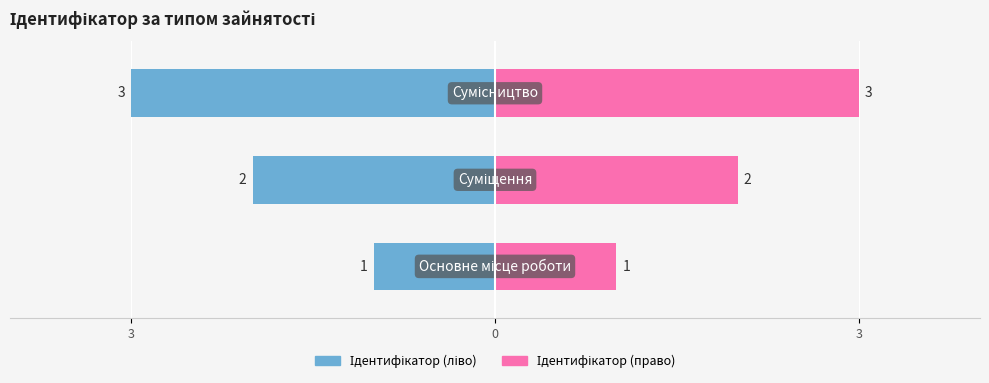

What is the maximum value shown in the chart?

3